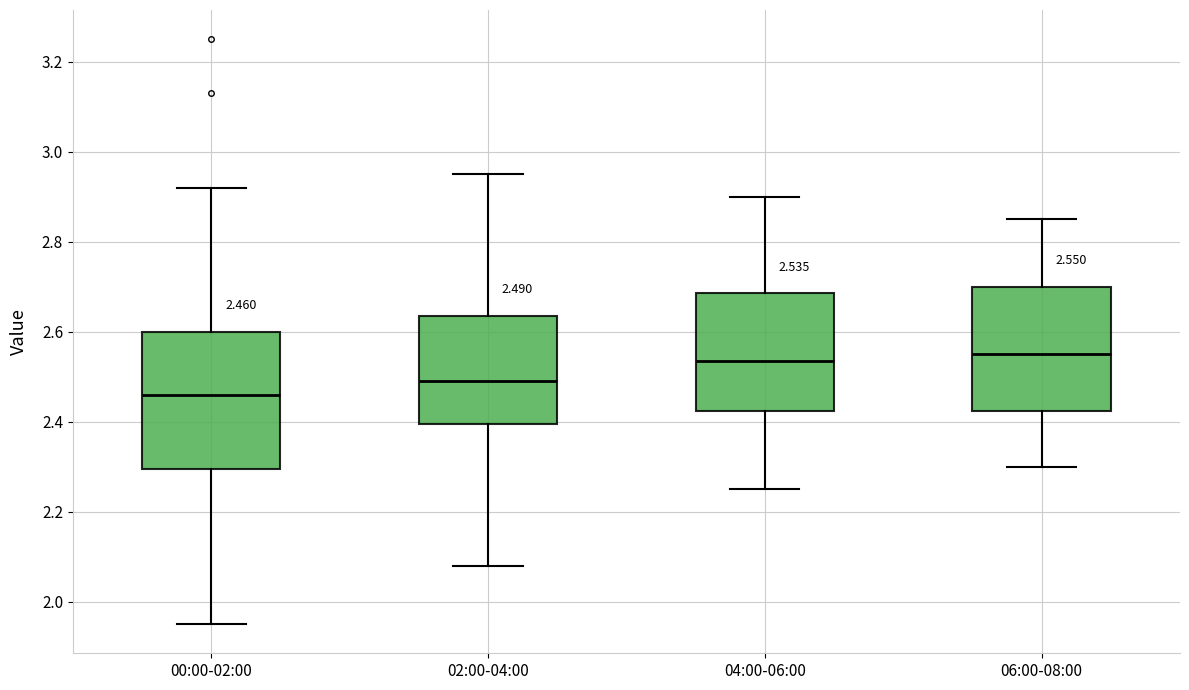

Which box is the tallest, from its lower edge to its upper edge?

00:00-02:00